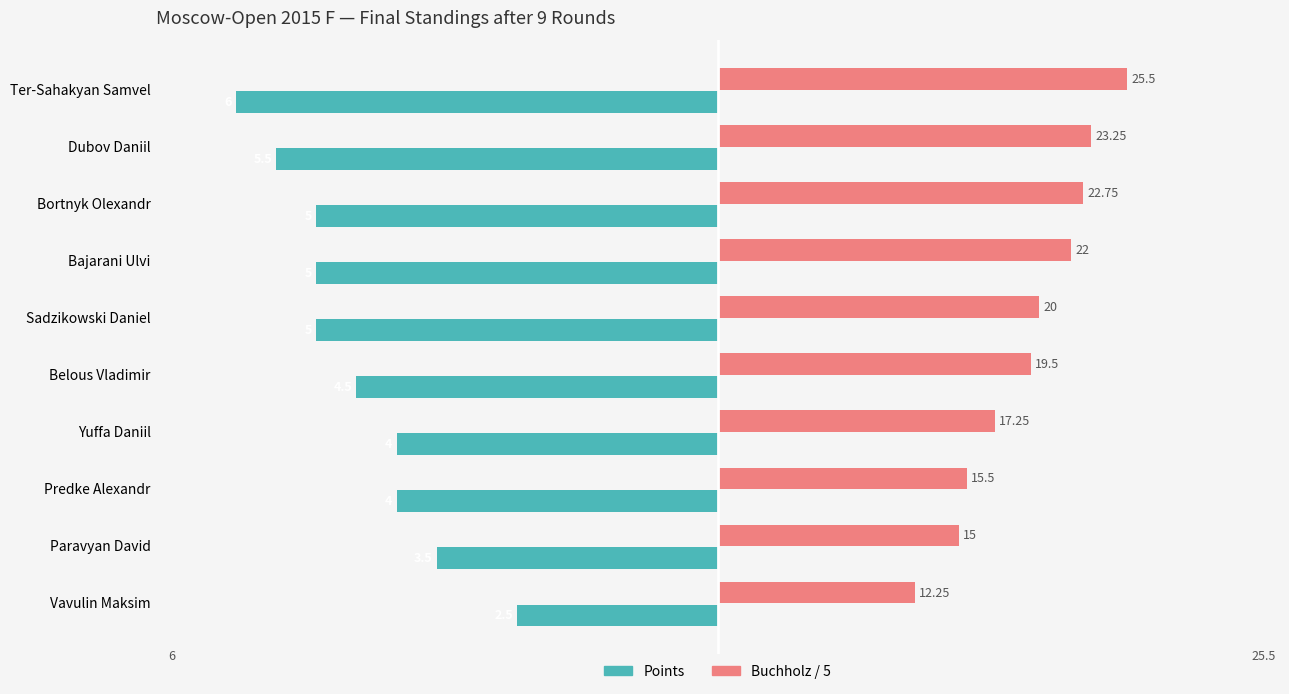

What is the label of the 3rd bar from the left?

Bortnyk Olexandr